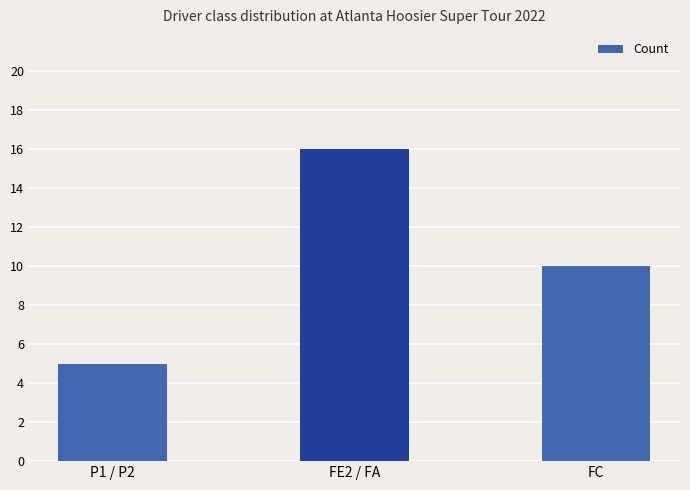

How many data points are less than 10?

1